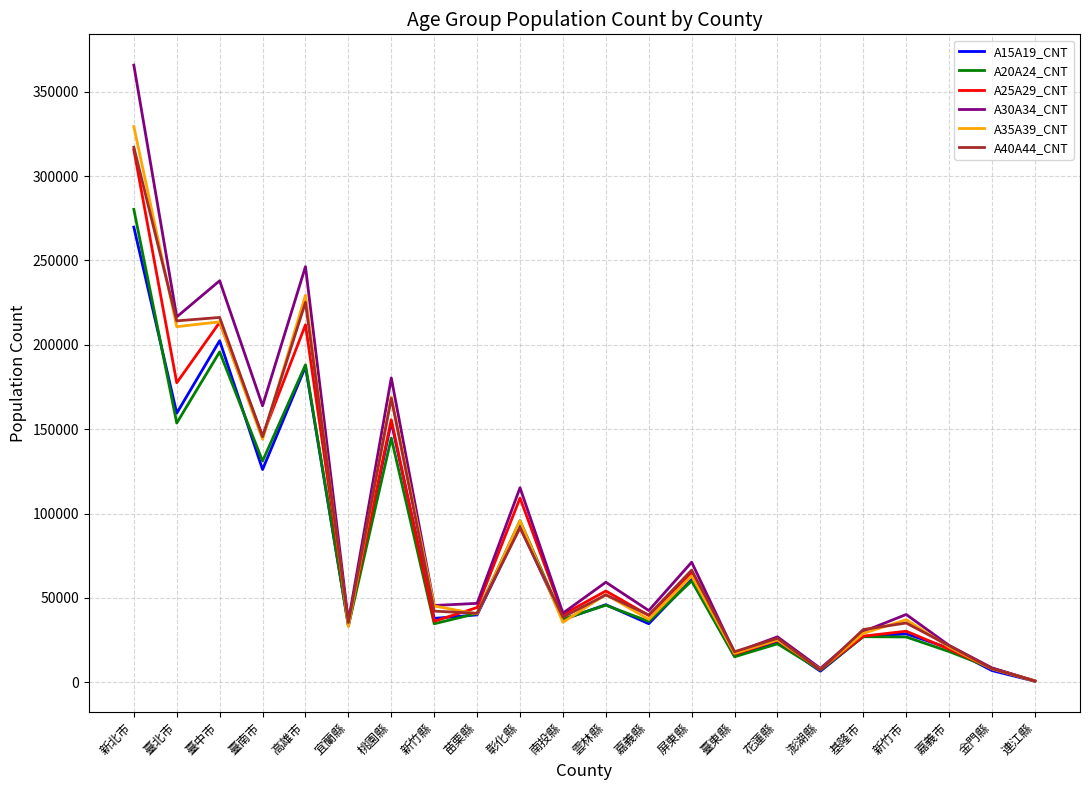

How many lines are shown in the chart?

6